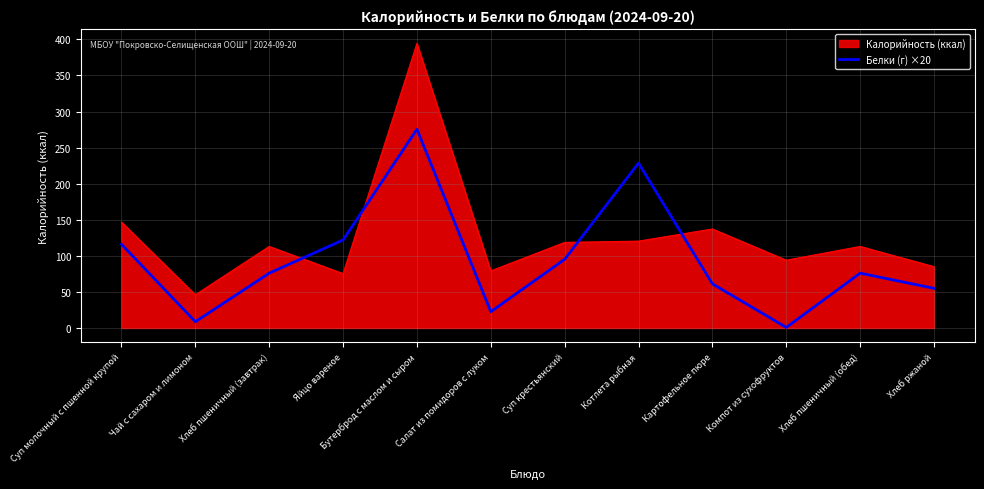

What position from the right is Яйцо вареное?

9